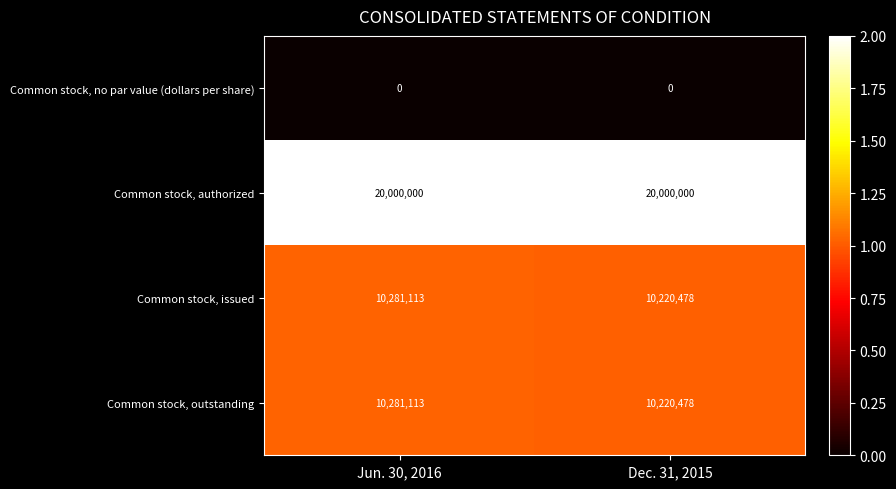

True or false: Common stock, issued has a value of 10281113 at Jun. 30, 2016.

True